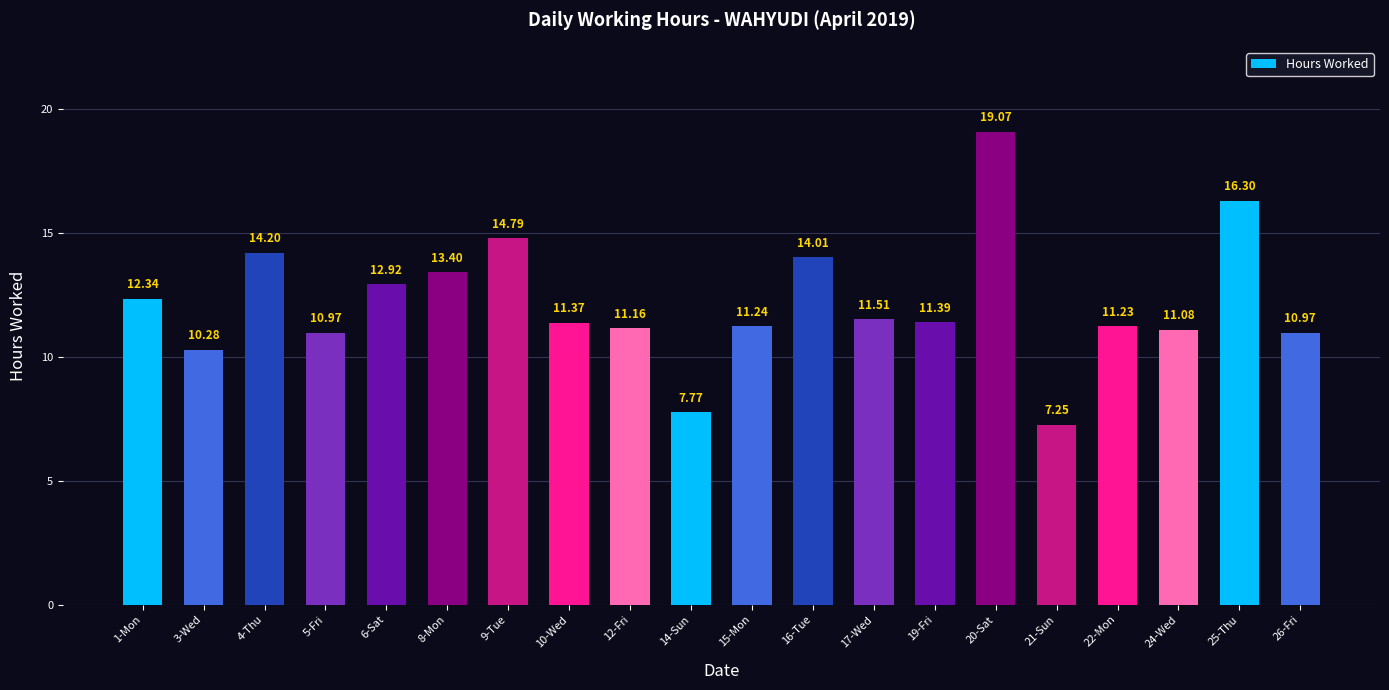

At which category does the chart reach its minimum across all series?

21-Sun